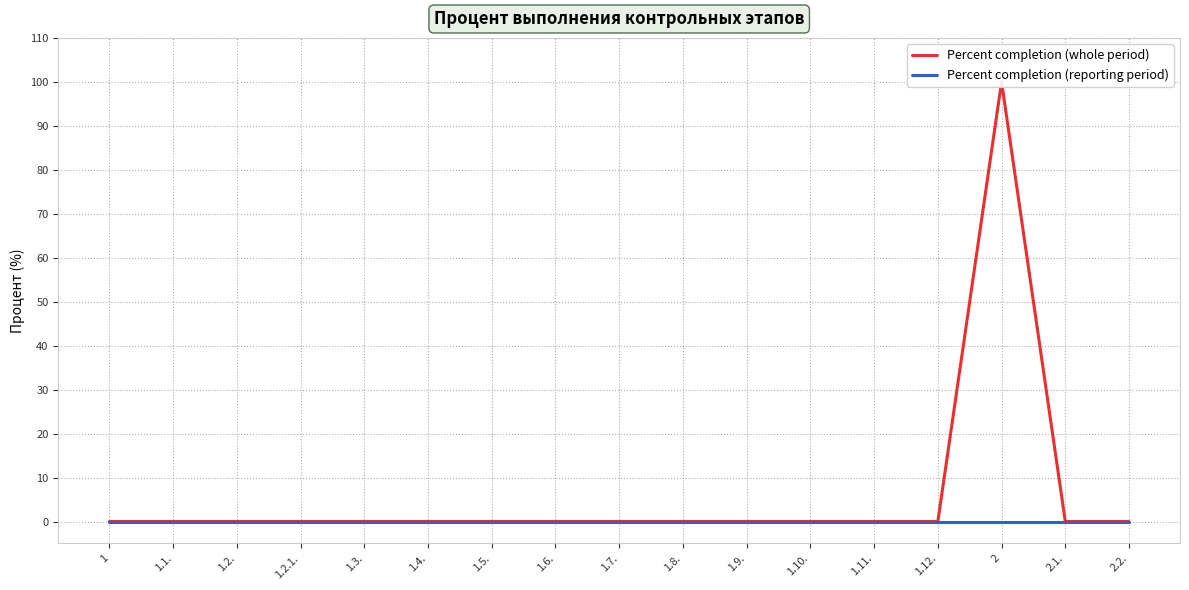

Is it true that Percent completion (whole period) equals -40 at 1.8.?

False